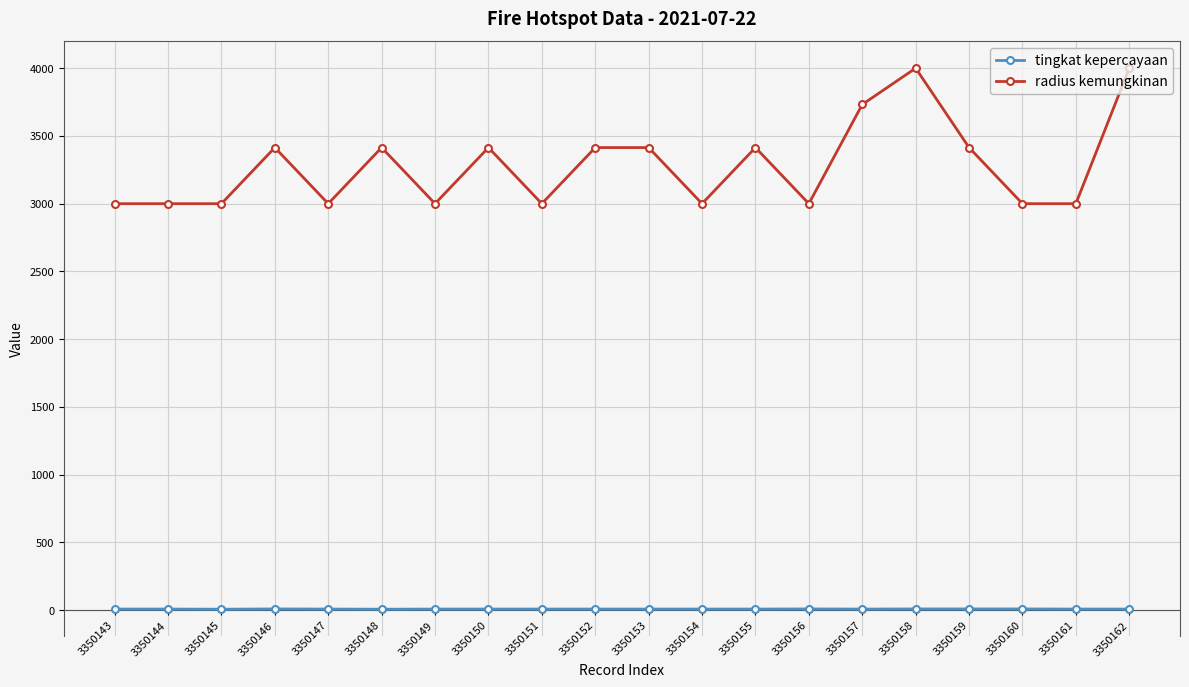

Does the chart display data point markers on the line(s)?

Yes